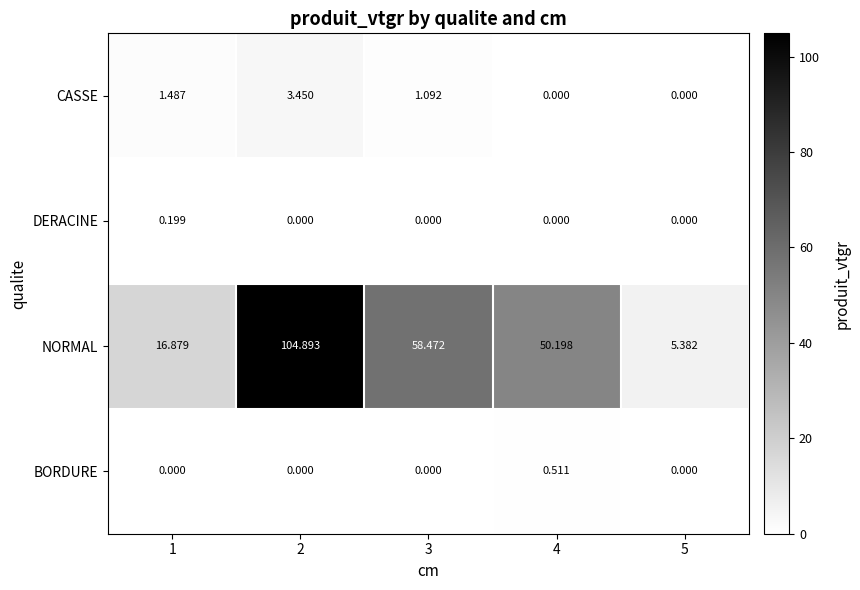

What is the total value across all series at 3?

59.6